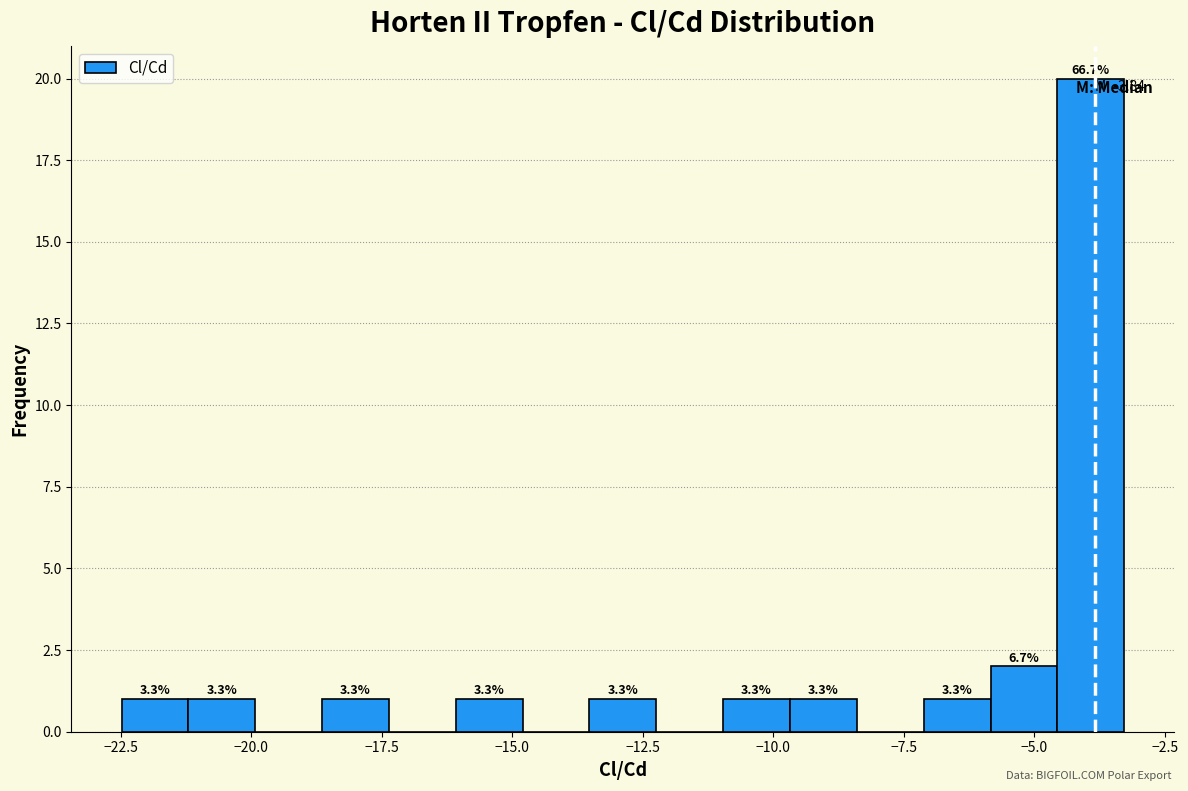

Read against the x-axis, roughly where is the centre of the tallest bar?

-4.0